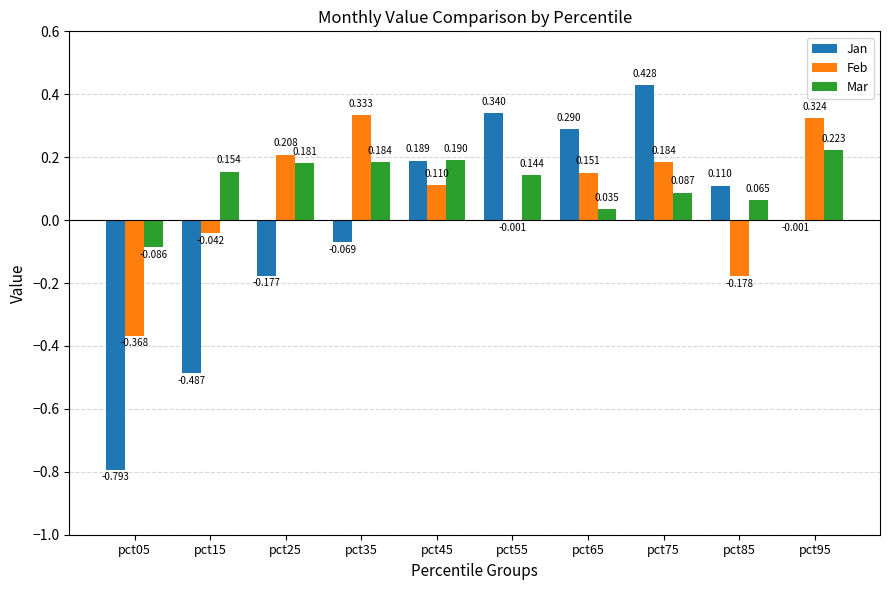

How many positive values does the Mar series have?

9